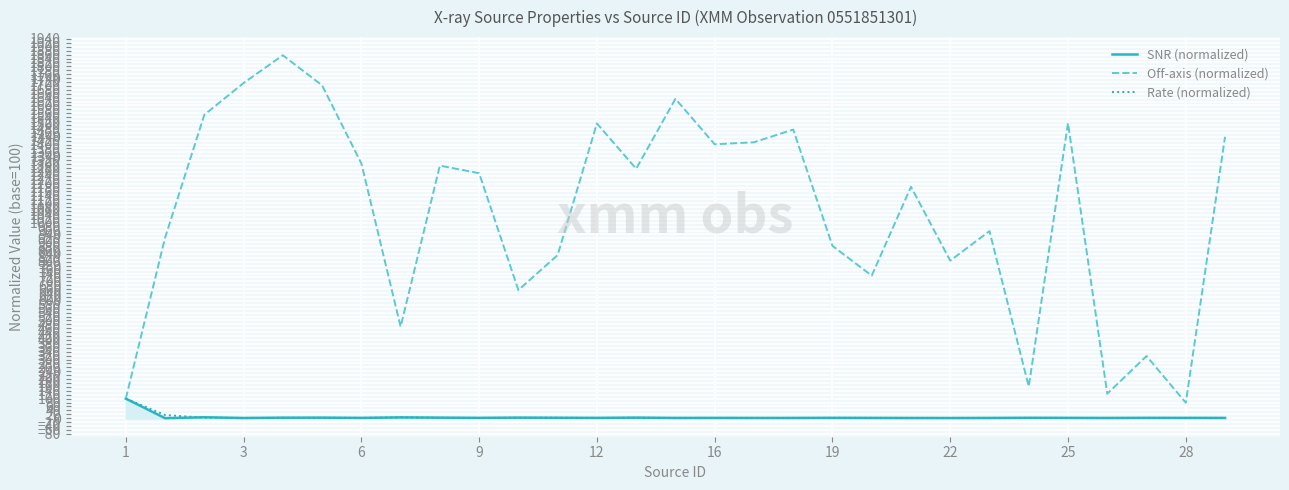

What is the label of the 2nd point from the left?

3